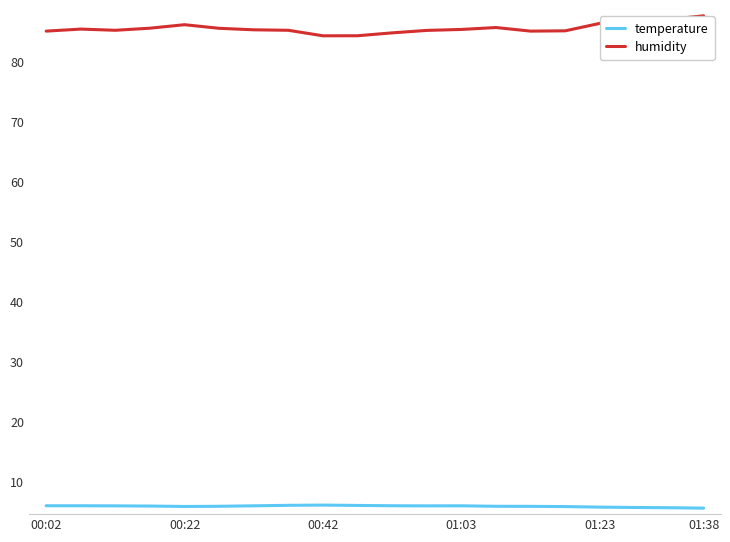

Count the number of data series in this chart.

2